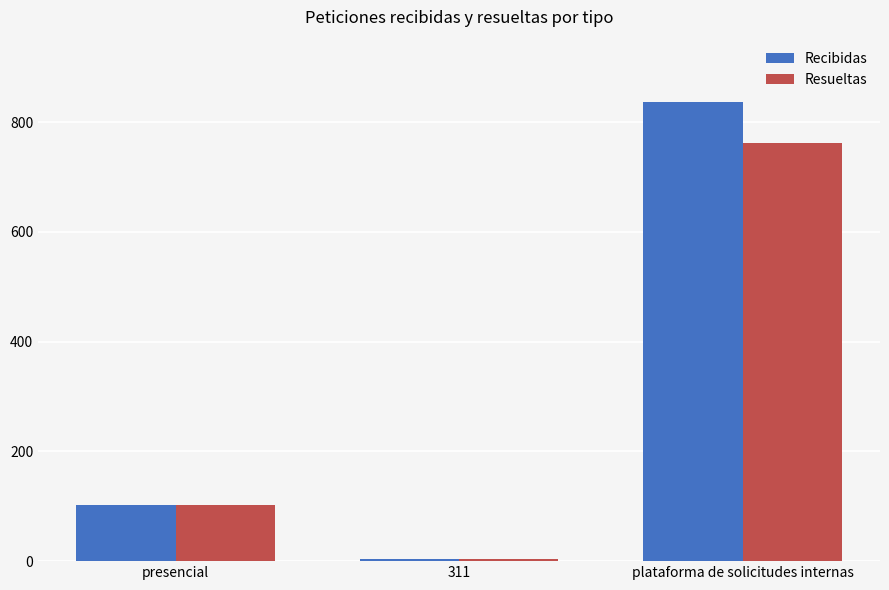

Which series has the widest spread of values?

Recibidas